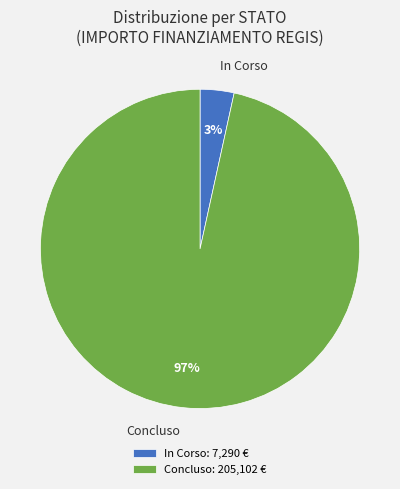

To the nearest percent, what portion does In Corso represent?

3%